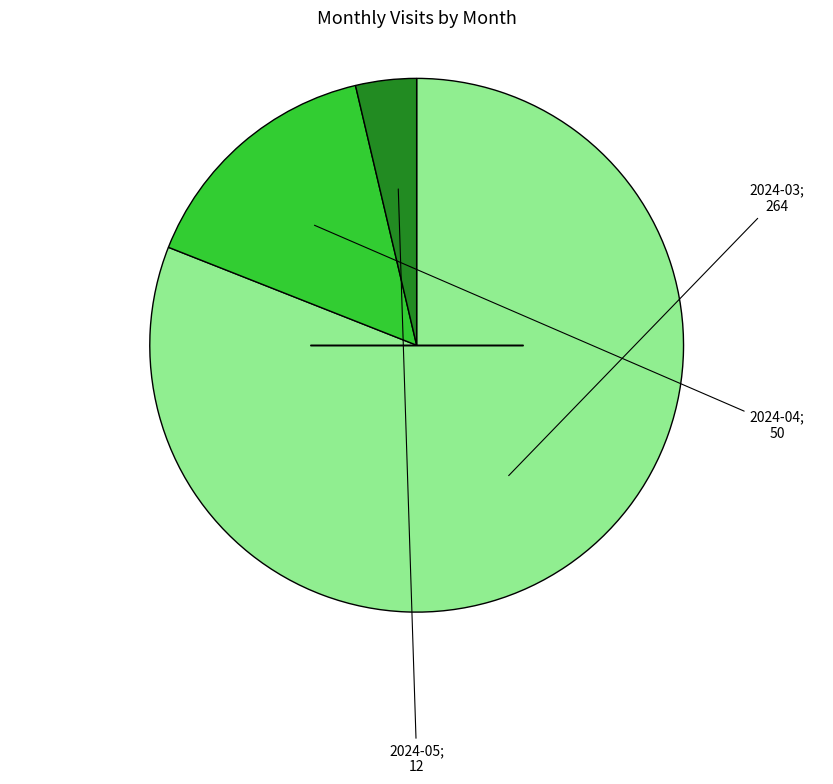

Is there any slice that represents more than half of the pie?

Yes